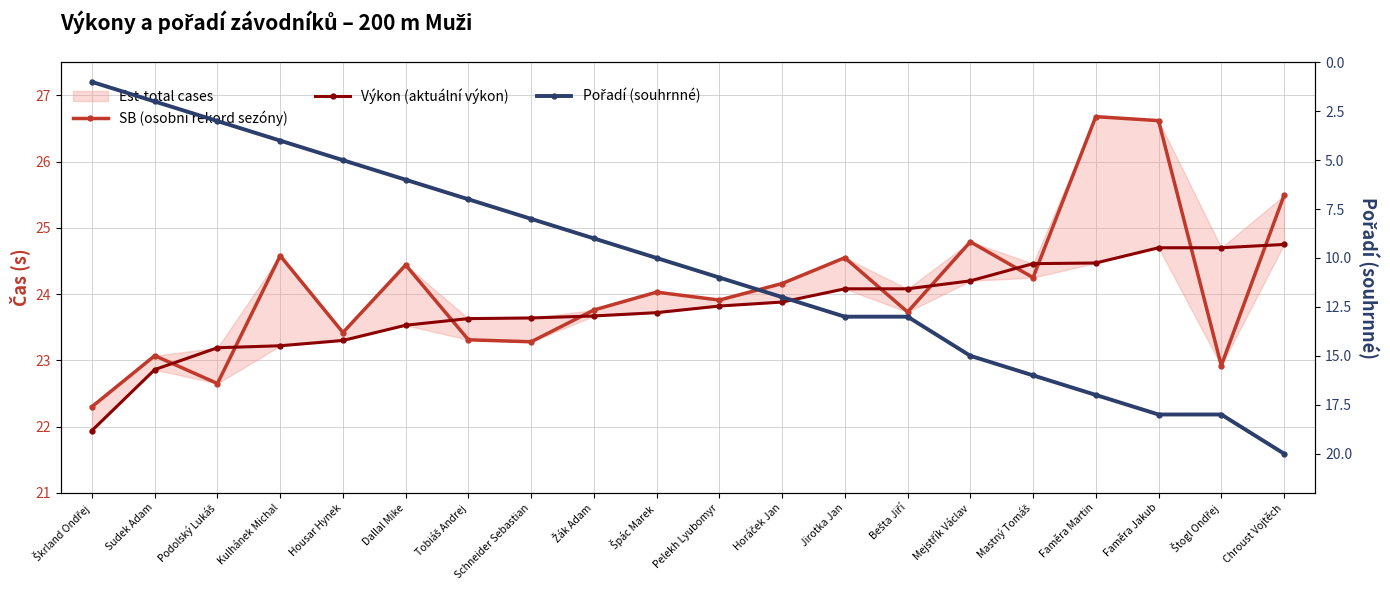

Between Horáček Jan and Faměra Martin, which series saw the biggest shift?

Pořadí (souhrnné)